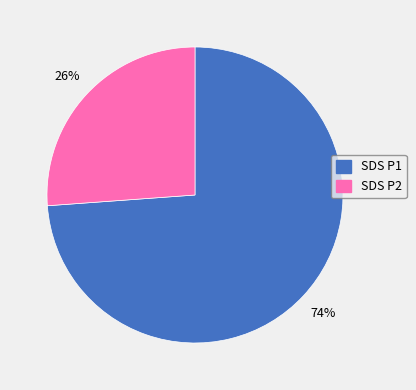

To the nearest percent, what is the average slice percentage?

50%